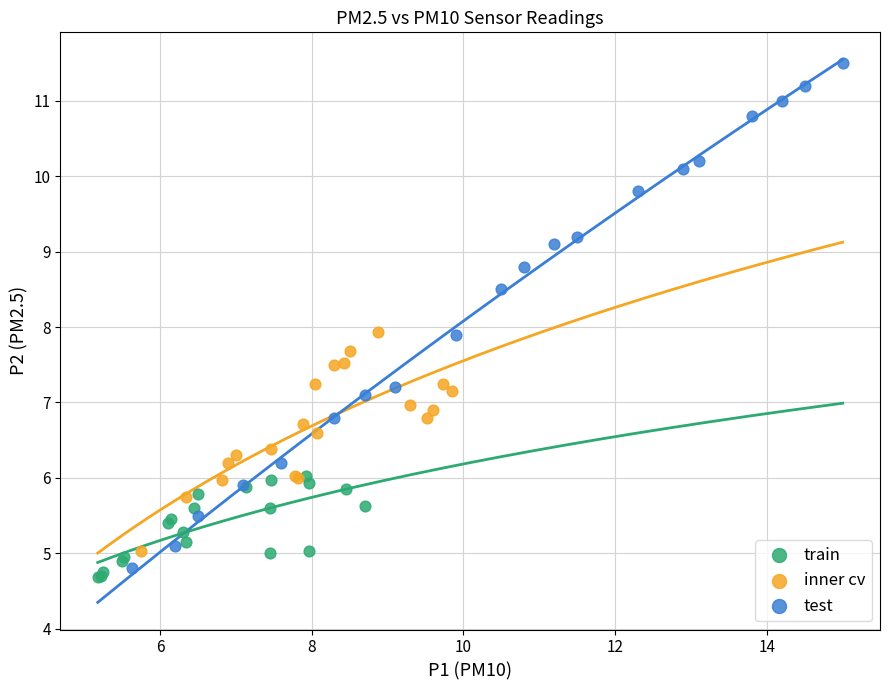

Which series has the largest Y range (max minus min)?

test